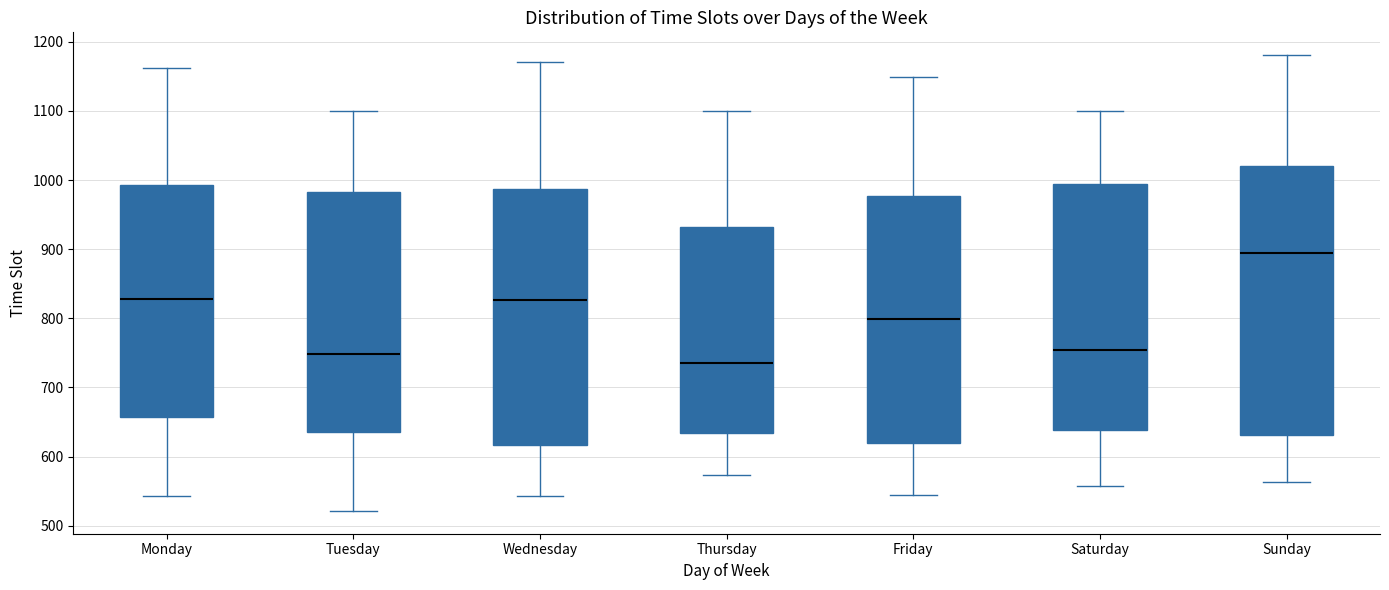

Reading left to right, read every box against the y-axis: the position of its median line, the range the box covers, and the ends of its whiskers. The values are not printed on the chart, so give them approximately, as read against the axis.

Monday: median 830, box 660 to 990, whiskers 540 to 1160
Tuesday: median 750, box 640 to 980, whiskers 520 to 1100
Wednesday: median 830, box 620 to 990, whiskers 540 to 1170
Thursday: median 740, box 630 to 930, whiskers 570 to 1100
Friday: median 800, box 620 to 980, whiskers 540 to 1150
Saturday: median 750, box 640 to 990, whiskers 560 to 1100
Sunday: median 900, box 630 to 1020, whiskers 560 to 1180